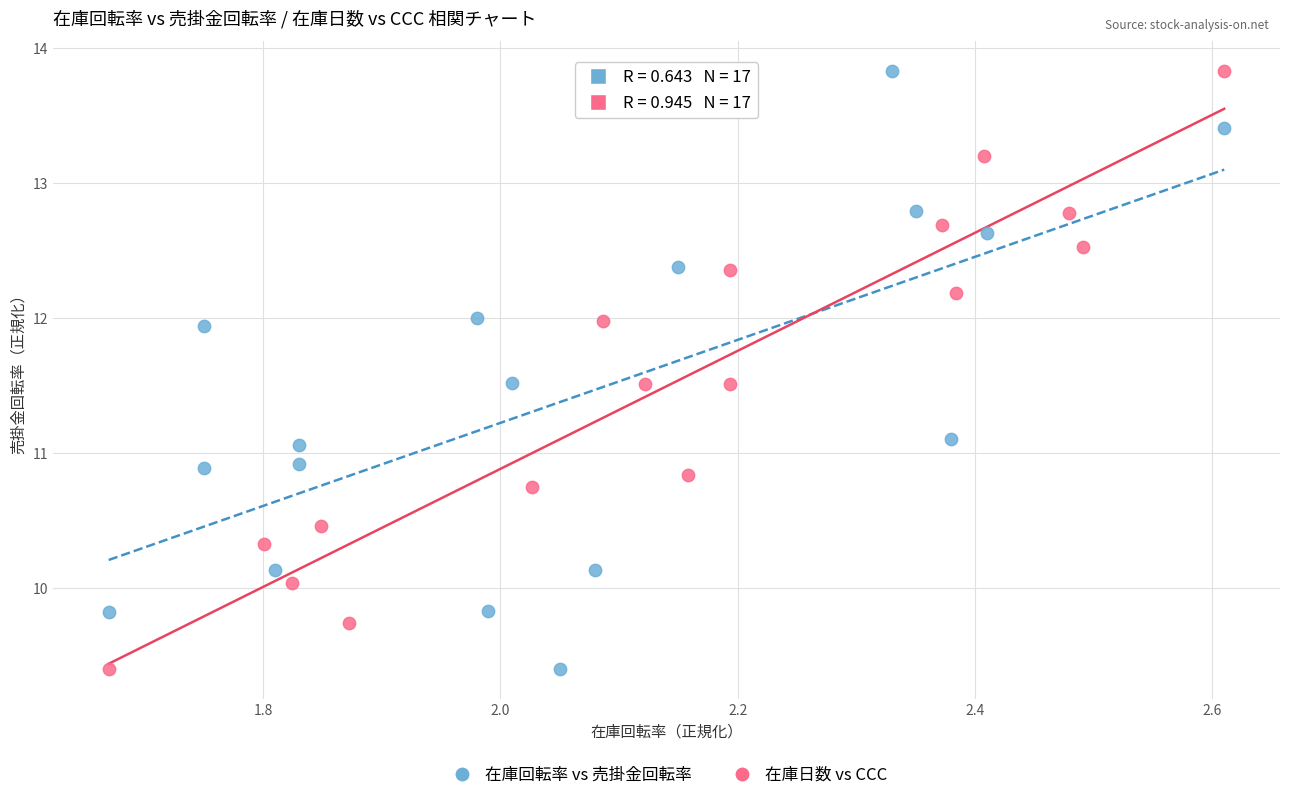

What are all the series names shown in the legend?

在庫回転率 vs 売掛金回転率, 在庫日数 vs CCC